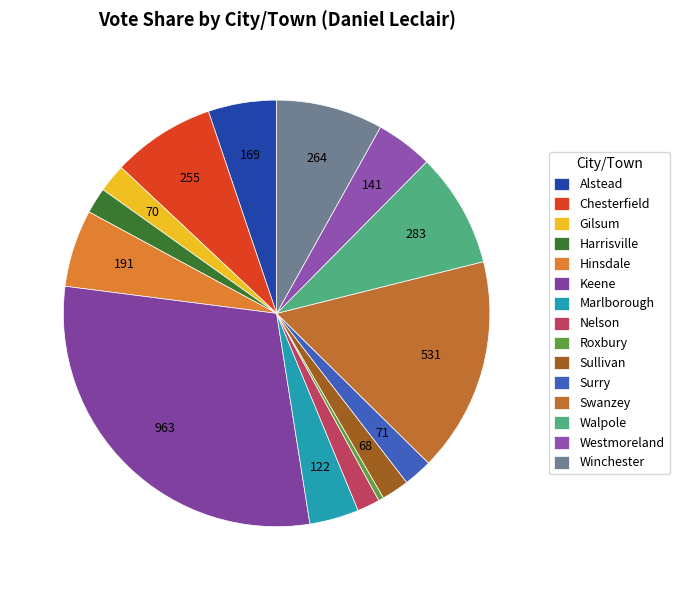

How many segments does this pie chart have?

15